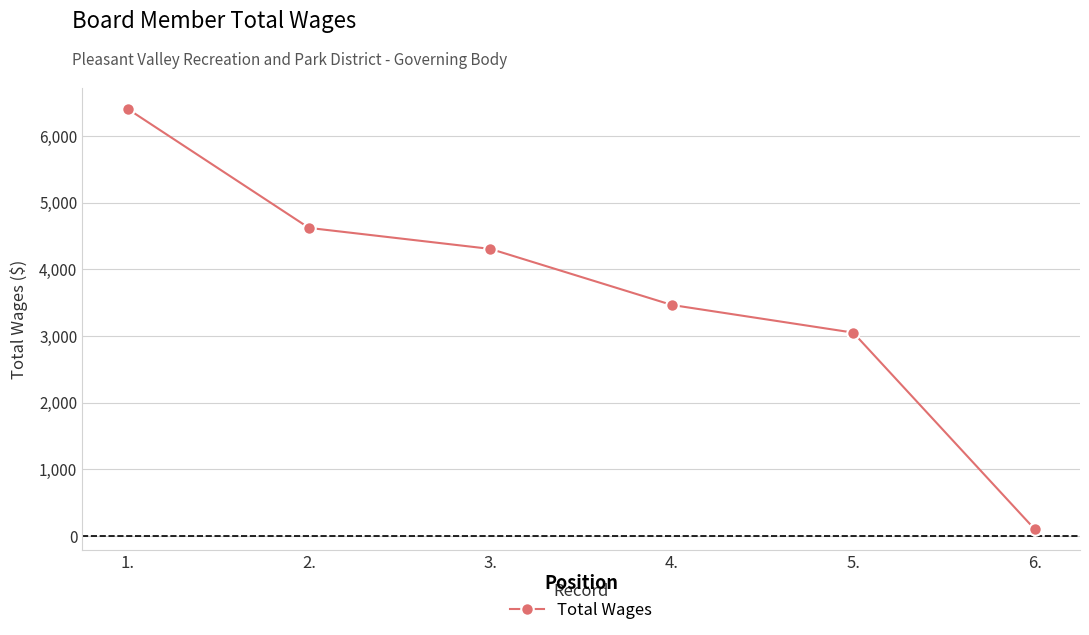

Reading right to left, transcribe all the data shown in this chart.

105	3050	3465	4305	4620	6405